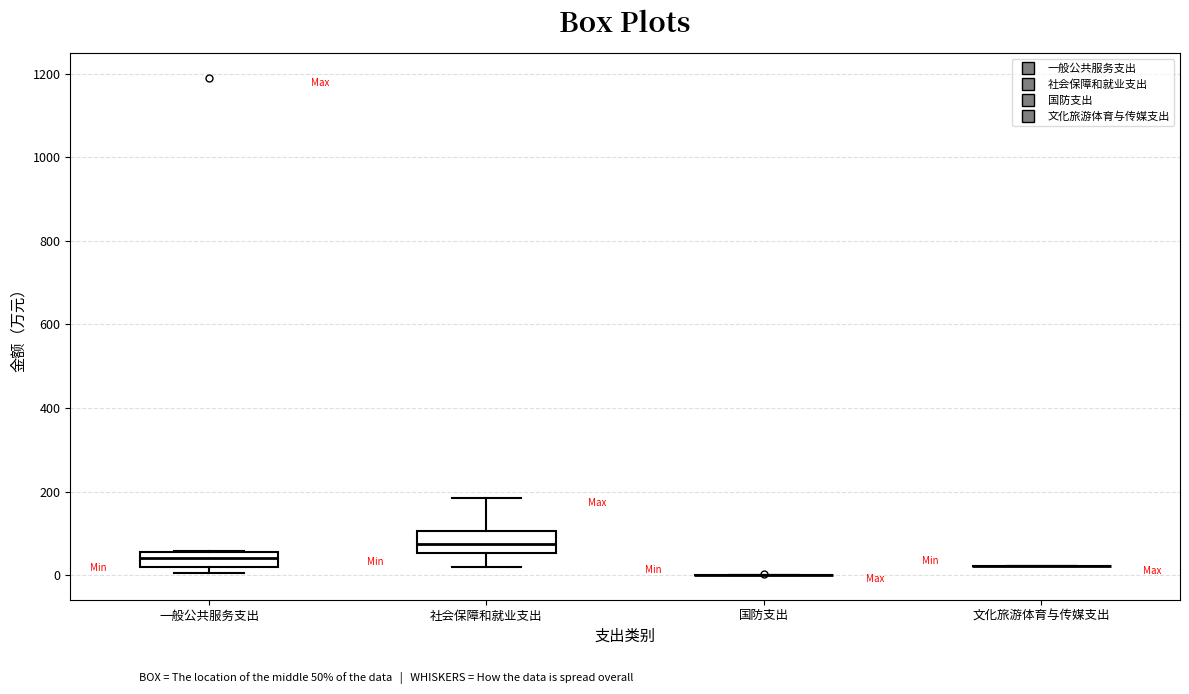

Reading left to right, read every box against the y-axis: the position of its median line, the range the box covers, and the ends of its whiskers. The values are not printed on the chart, so give them approximately, as read against the axis.

一般公共服务支出: median 40, box 20 to 60, whiskers 0 to 60
社会保障和就业支出: median 80, box 60 to 100, whiskers 20 to 180
国防支出: box collapsed to a line at 0, whiskers 0 to 0
文化旅游体育与传媒支出: box collapsed to a line at 20, whiskers 20 to 20